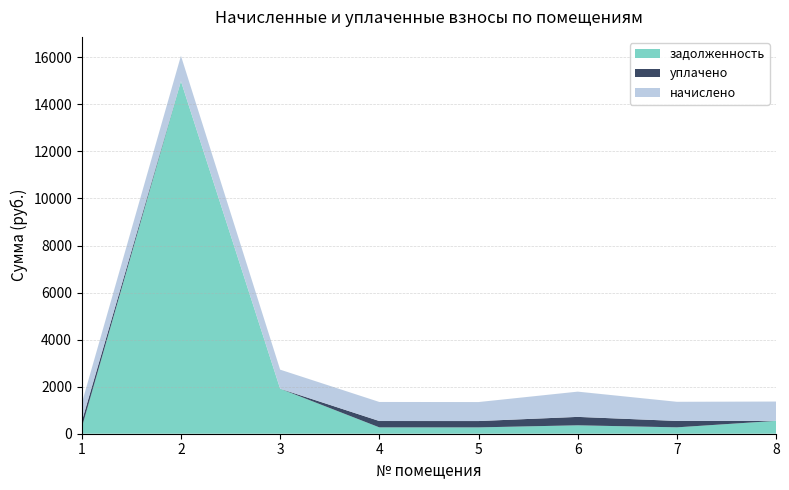

Reading left to right, list all the values displayed in this chart.

начислено: 773.3	1082.2	810.0	810.0	807.8	1073.5	814.3	820.8
уплачено: 257.8	0.0	0.0	270.0	269.3	357.8	271.4	0.0
задолженность: 257.8	14983.2	1914.0	270.0	269.3	357.8	271.4	547.2